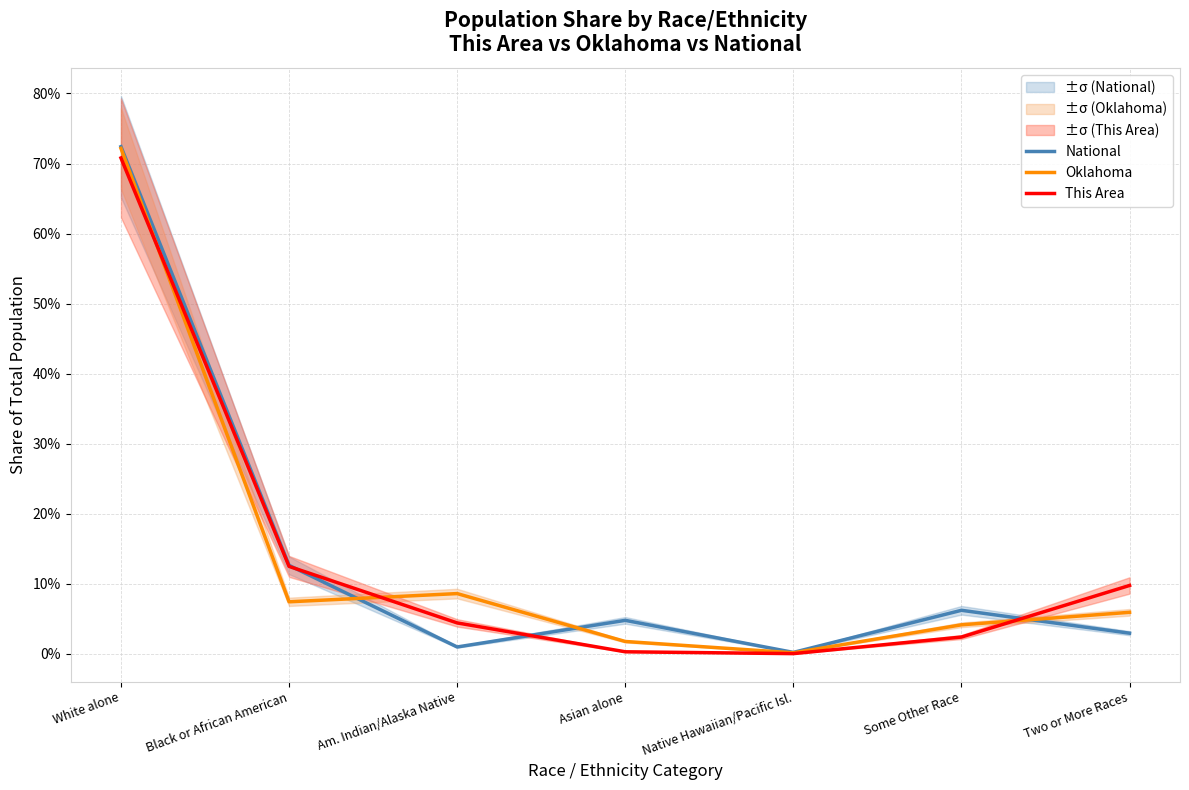

What is the average value of the Oklahoma series?

0.1